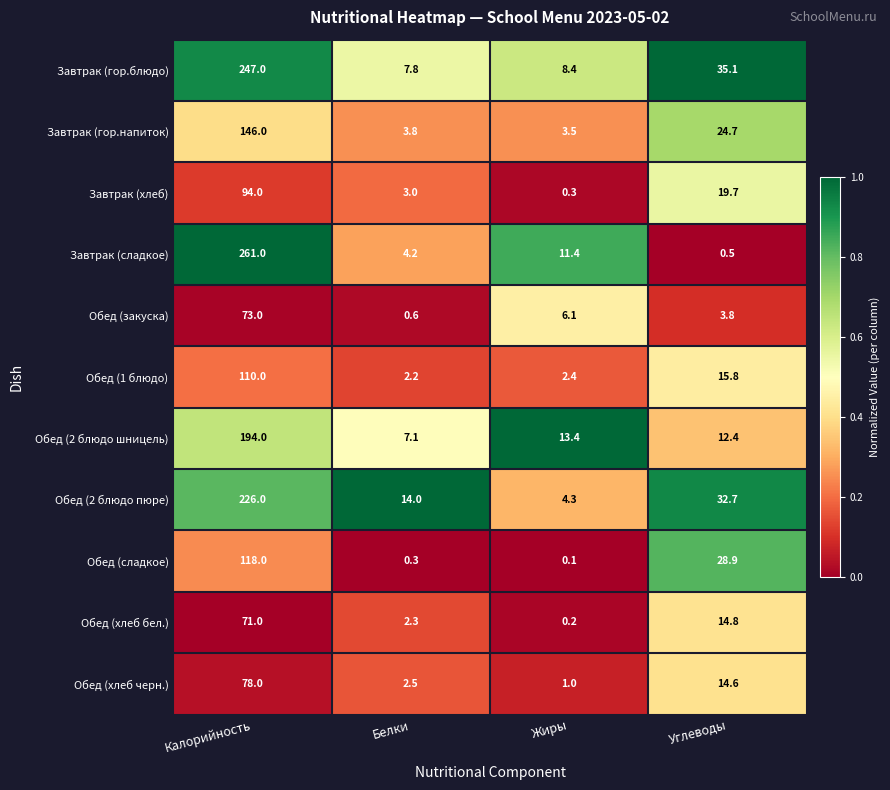

Between Жиры and Углеводы, which series saw the biggest shift?

Обед (сладкое)